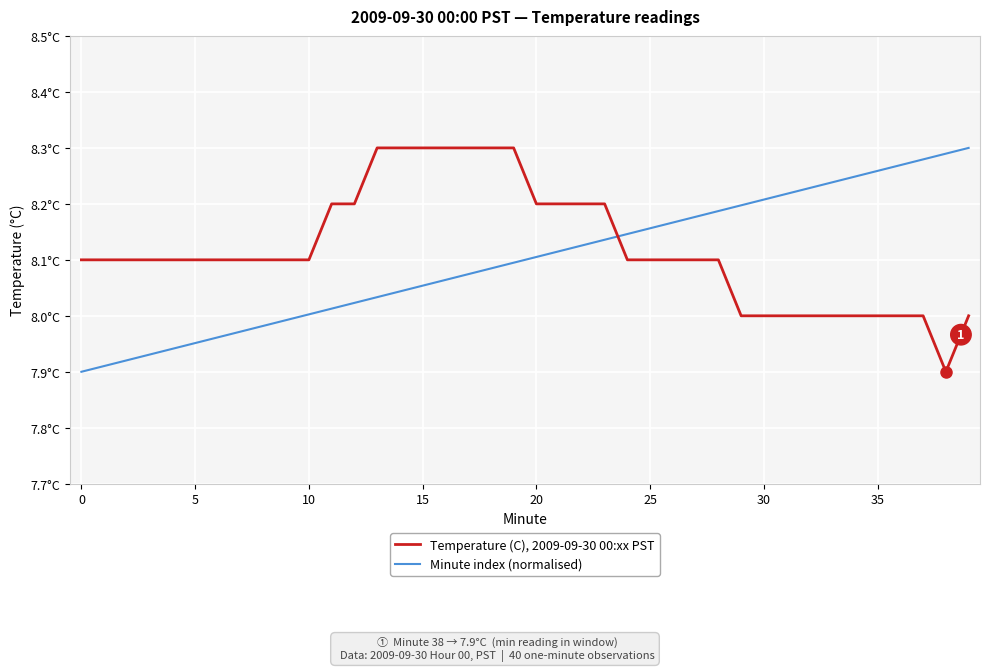

Does the chart have visible grid lines?

Yes